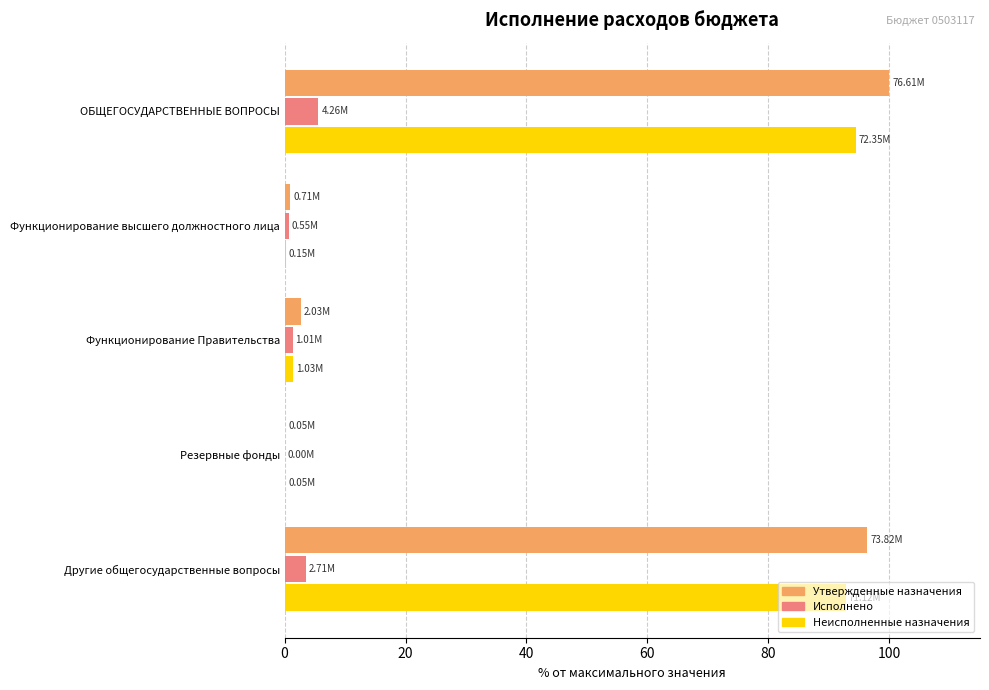

What are all the series names shown in the legend?

Утвержденные назначения, Исполнено, Неисполненные назначения